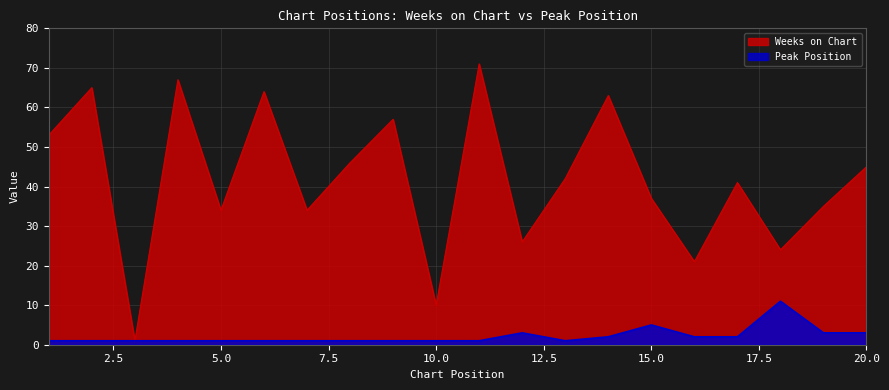

Rank the categories by Weeks on Chart value from lowest to highest.

3, 10, 16, 18, 12, 5, 7, 19, 15, 17, 13, 20, 8, 1, 9, 14, 6, 2, 4, 11